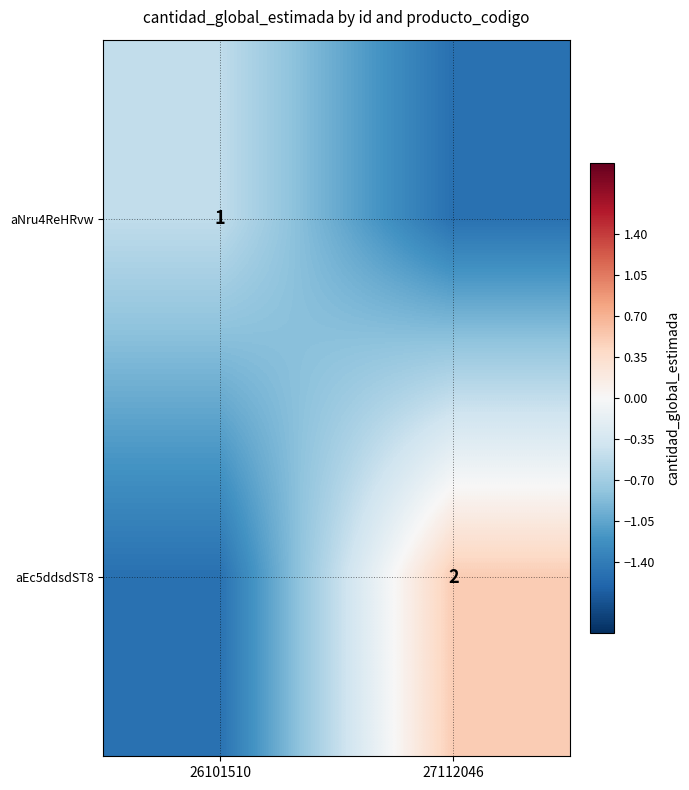

The aEc5ddsdST8 series shows 2.0 at 27112046. True or false?

True